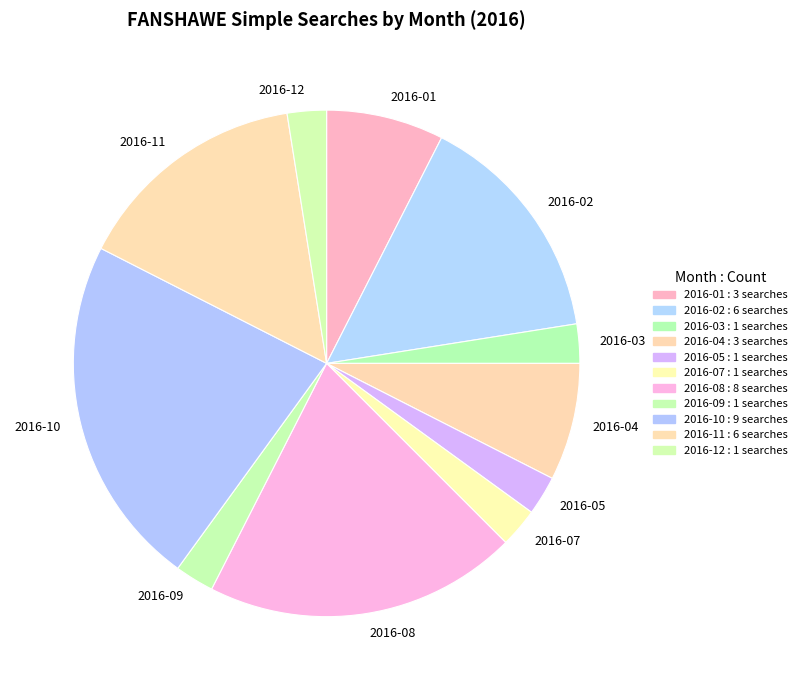

Which category has the biggest portion of the pie?

2016-10